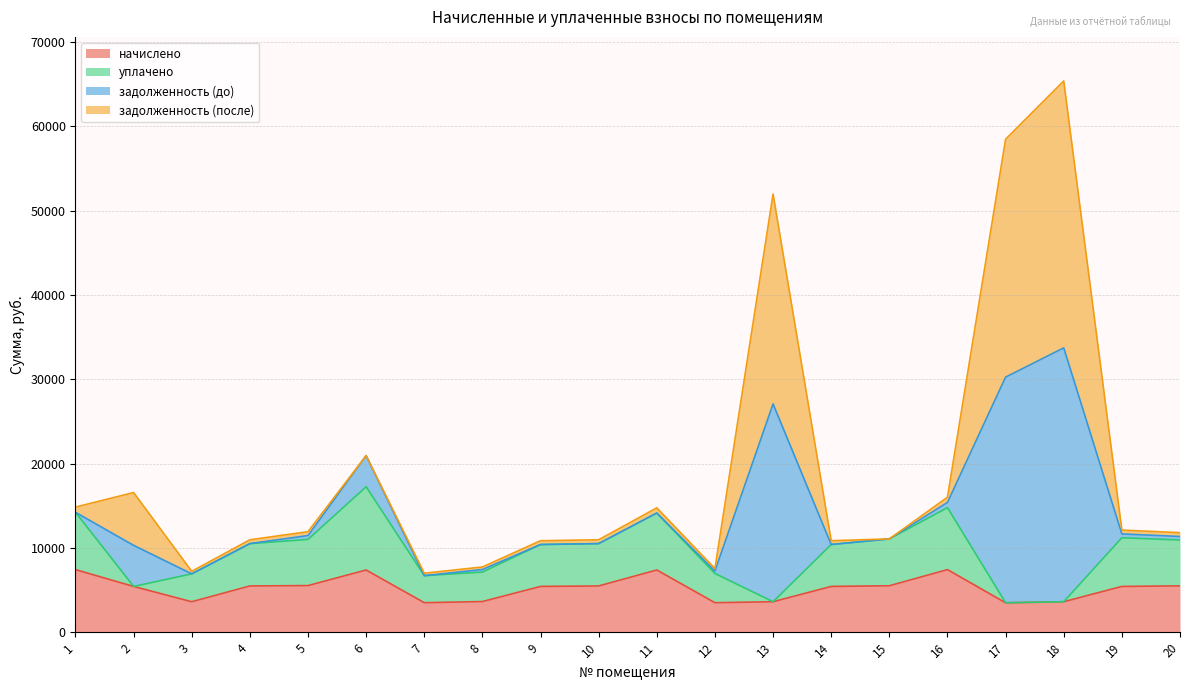

True or false: начислено and задолженность (до) cross at least once.

False